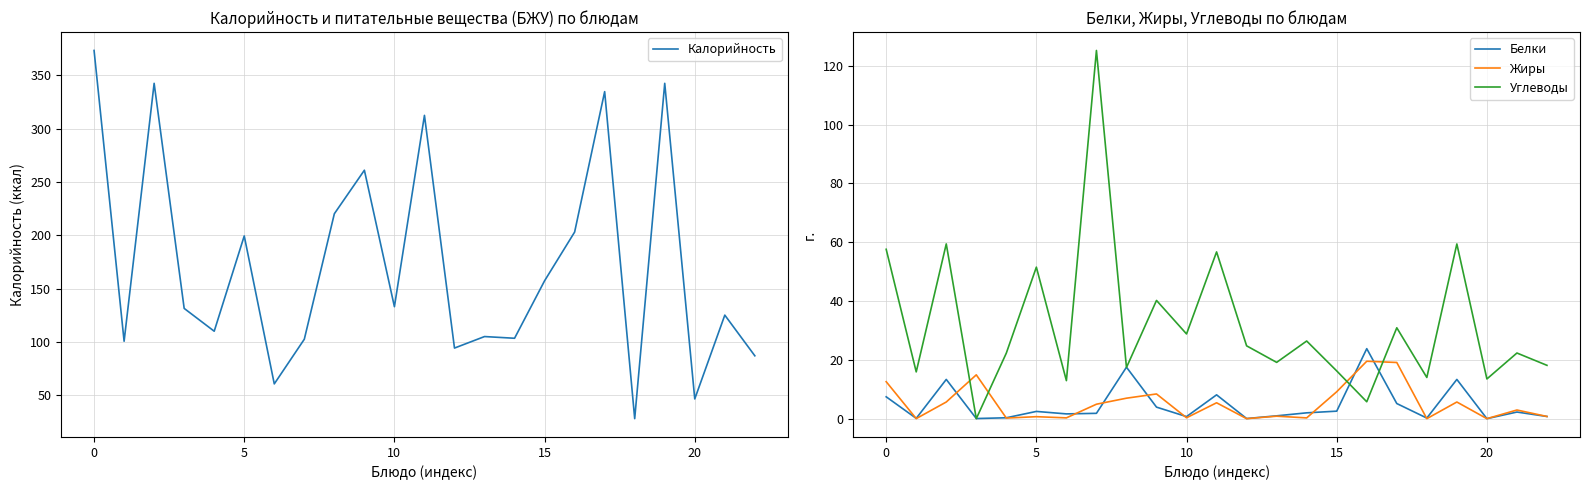

Which series has the largest total across all categories?

Калорийность